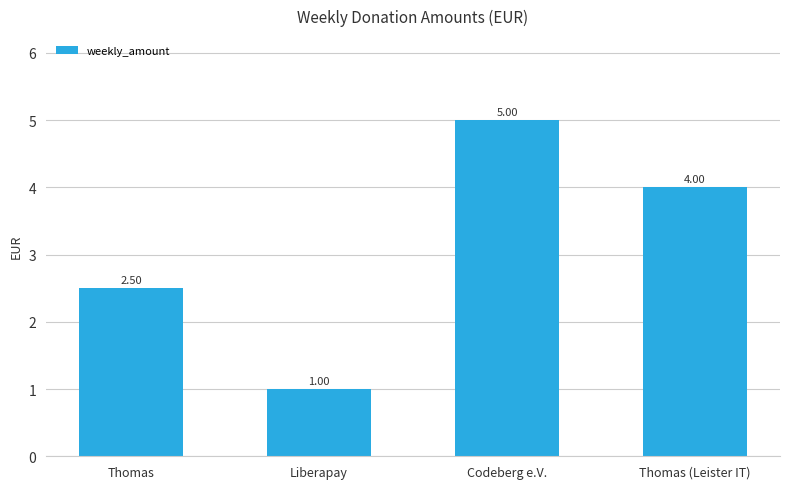

How many distinct data groups are displayed?

1